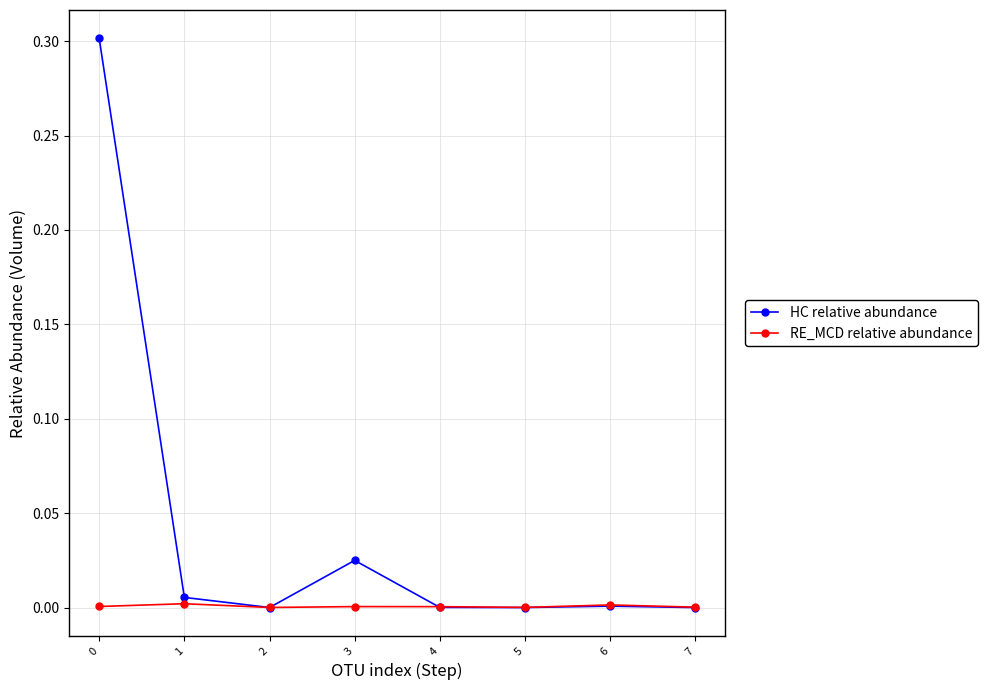

Which series has the widest spread of values?

HC relative abundance